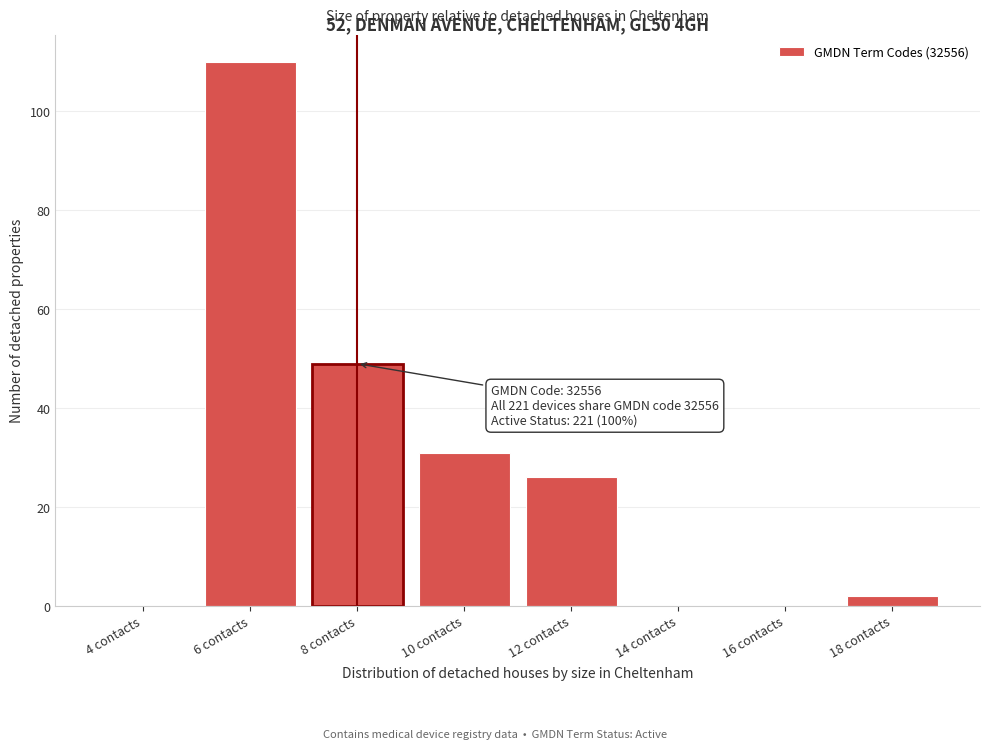

Reading right to left, what are all the values shown in this chart?

18 contacts=2	16 contacts=0	14 contacts=0	12 contacts=26	10 contacts=31	8 contacts=49	6 contacts=110	4 contacts=0